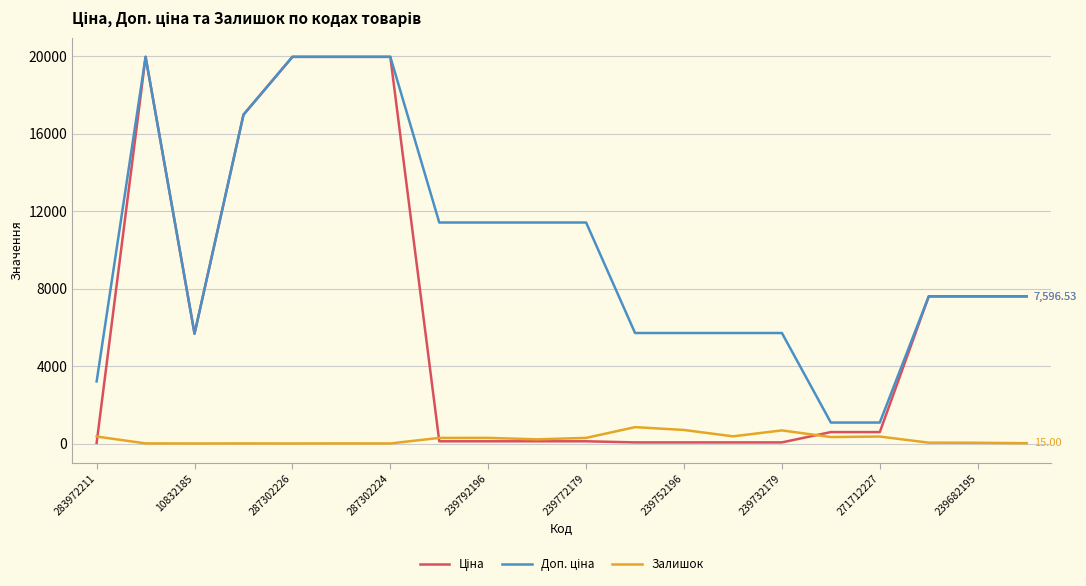

Does the chart display data point markers on the line(s)?

No